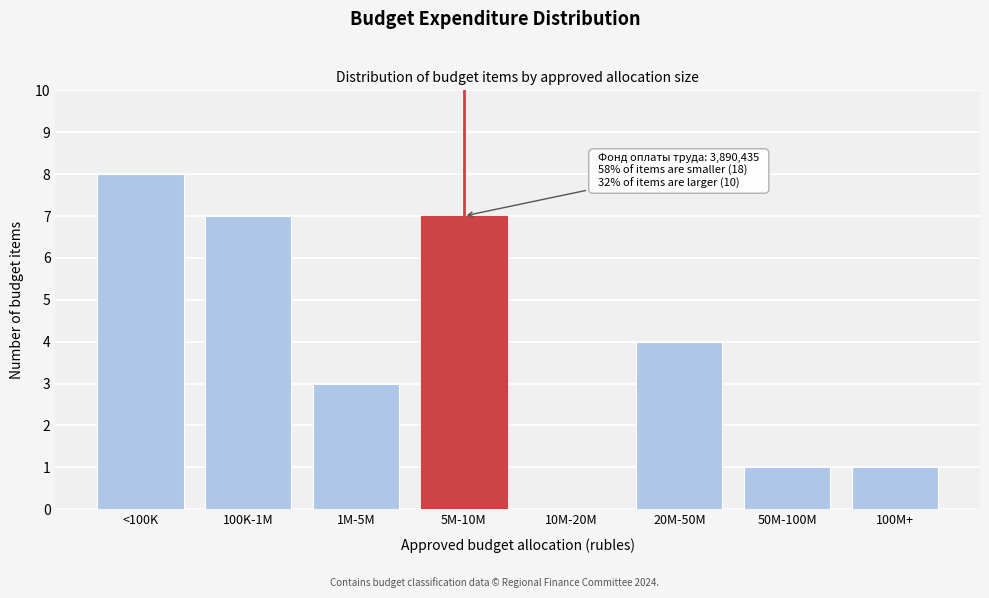

Reading right to left, extract all data points from this chart.

100M+=1	50M-100M=1	20M-50M=4	10M-20M=0	5M-10M=7	1M-5M=3	100K-1M=7	<100K=8